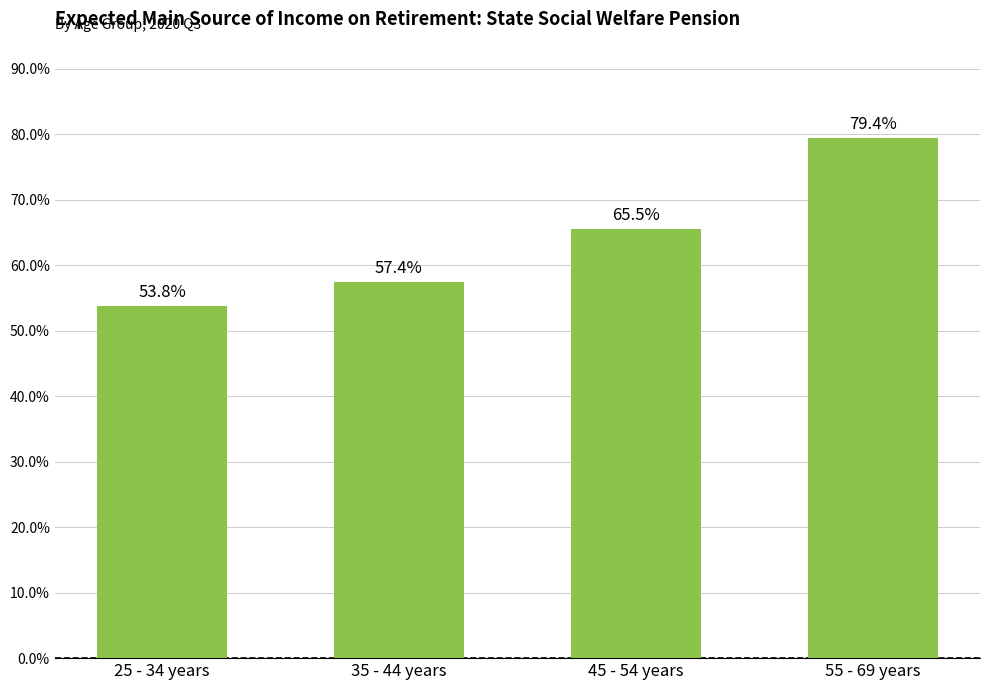

Reading left to right, transcribe all the data shown in this chart.

53.8	57.4	65.5	79.4